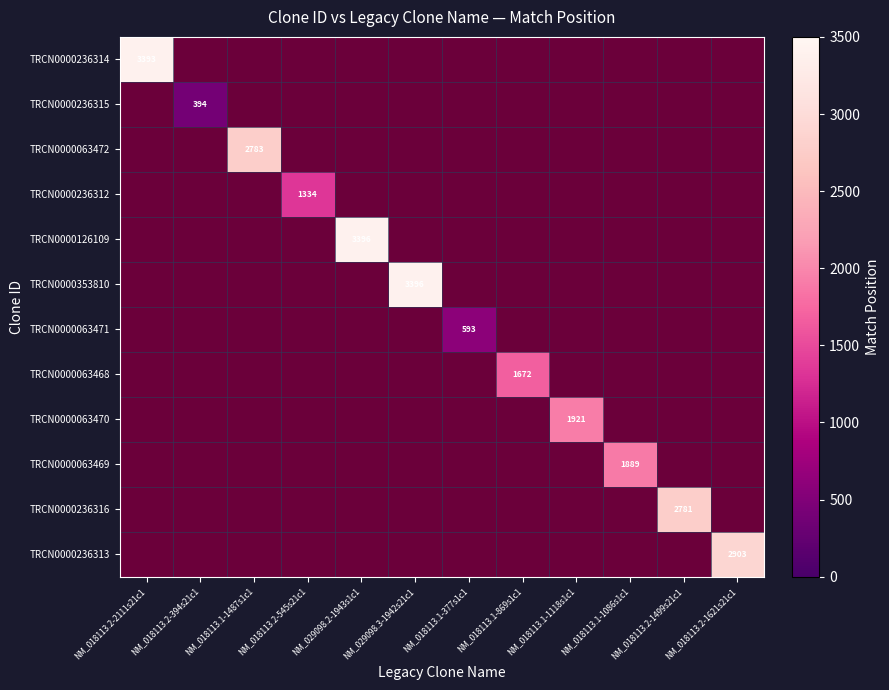

At how many categories does at least one series exceed 521?

11